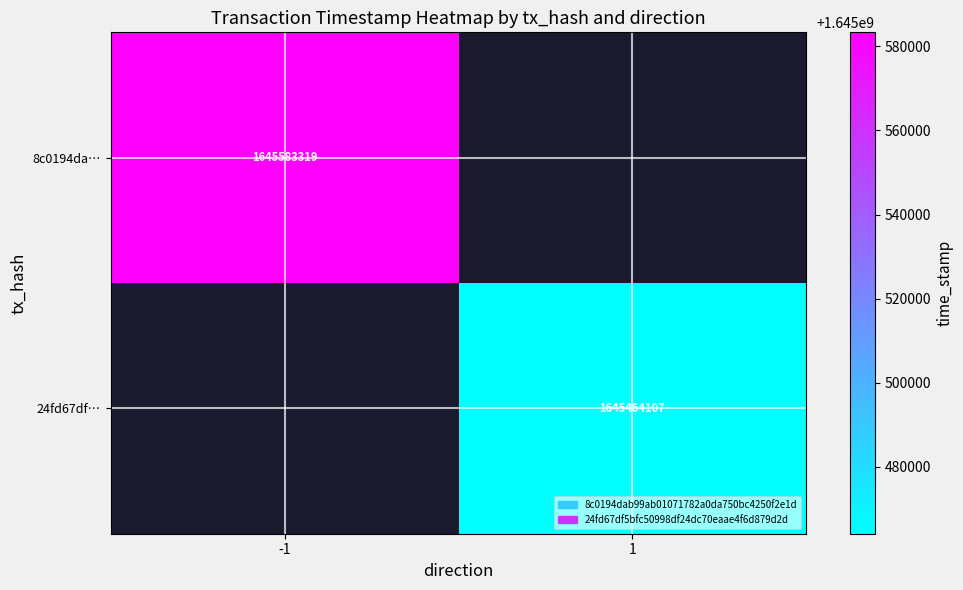

What is the smallest value displayed?

1645464107.0